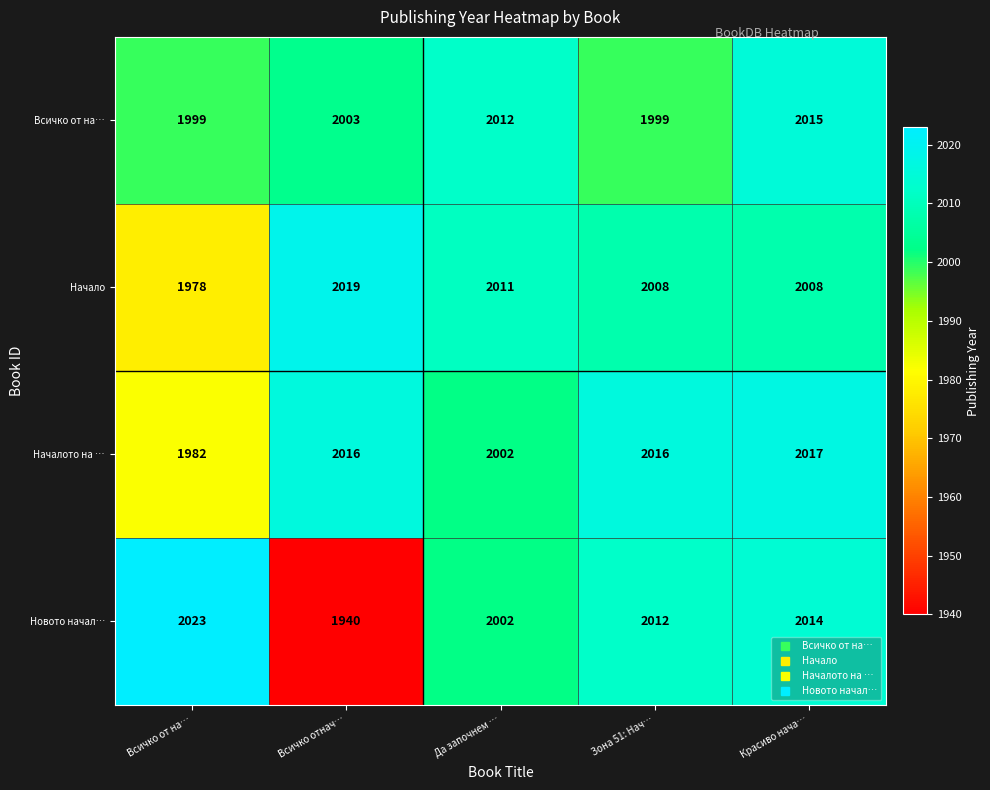

Which category has the lowest value across all series?

Всичко отнач…